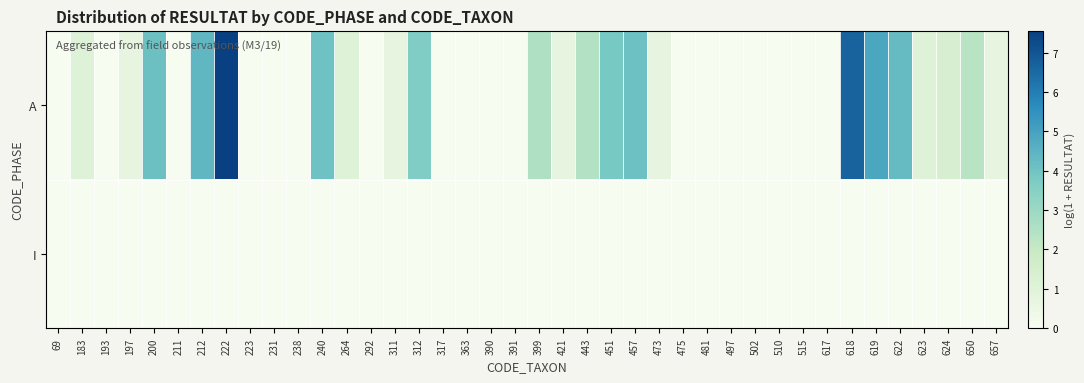

Which series has the largest total across all categories?

A